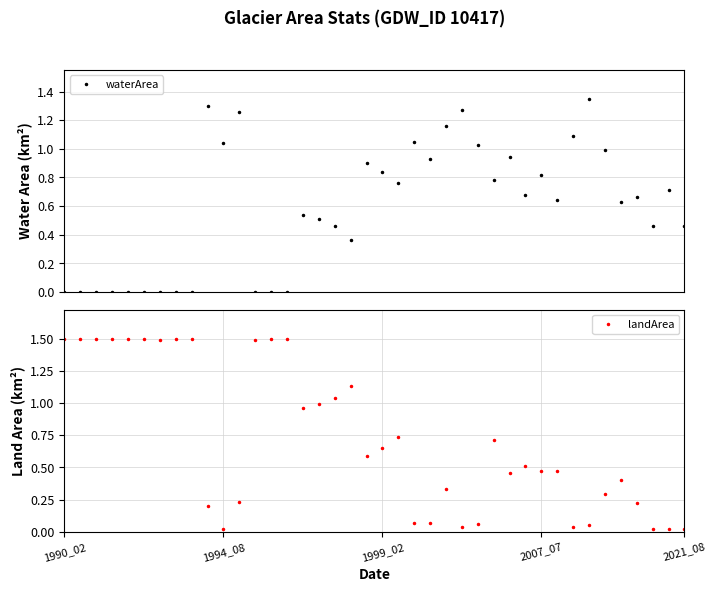

At which category does landArea reach its first local peak?

18